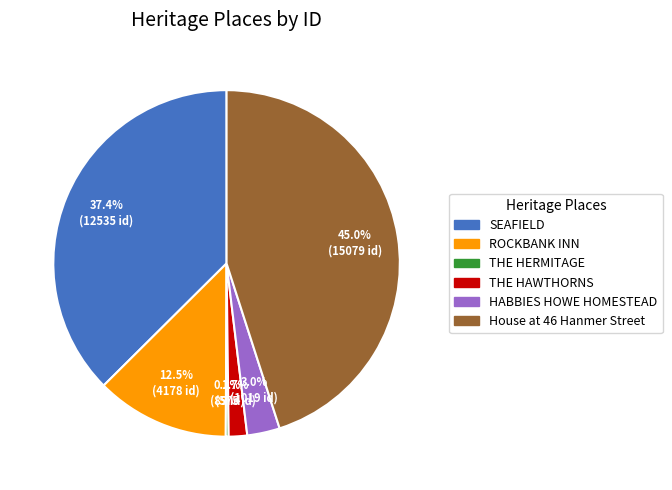

Does any single category account for the majority?

No